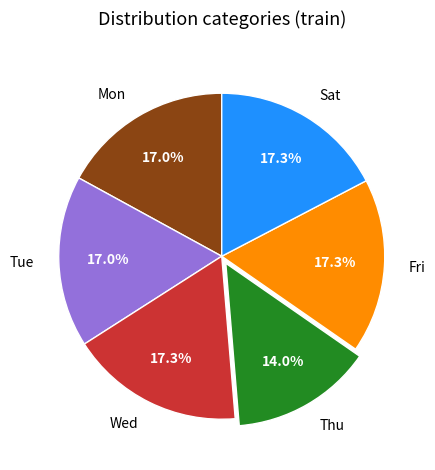

Approximately how many times larger is the value at Sat compared to Thu?

1.2